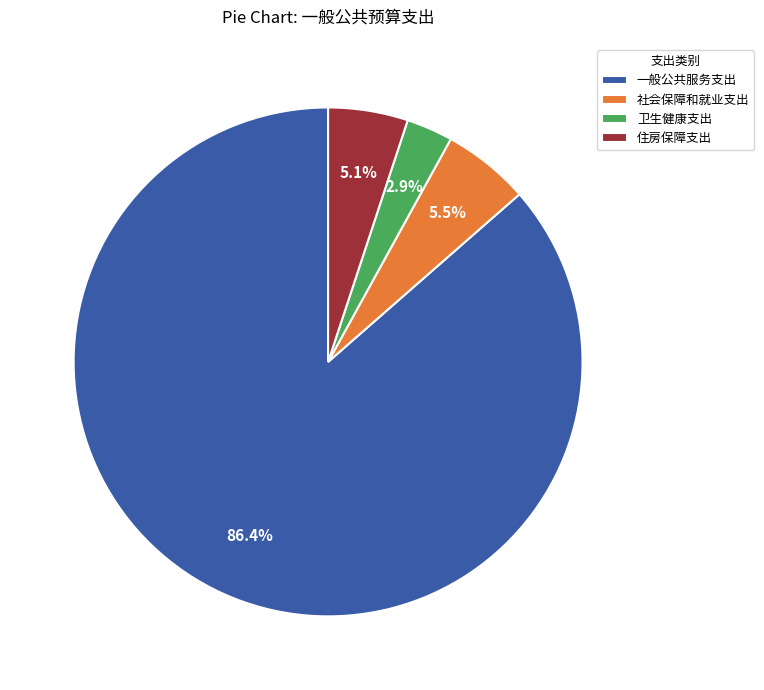

Do 卫生健康支出 and 社会保障和就业支出 together represent more than half of the pie?

No